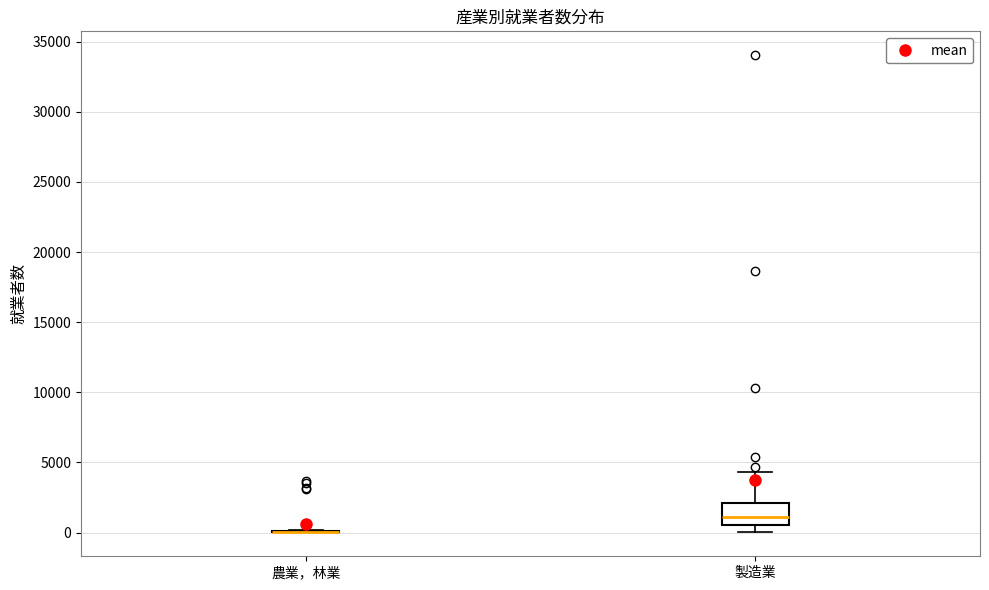

Which box is the tallest, from its lower edge to its upper edge?

製造業